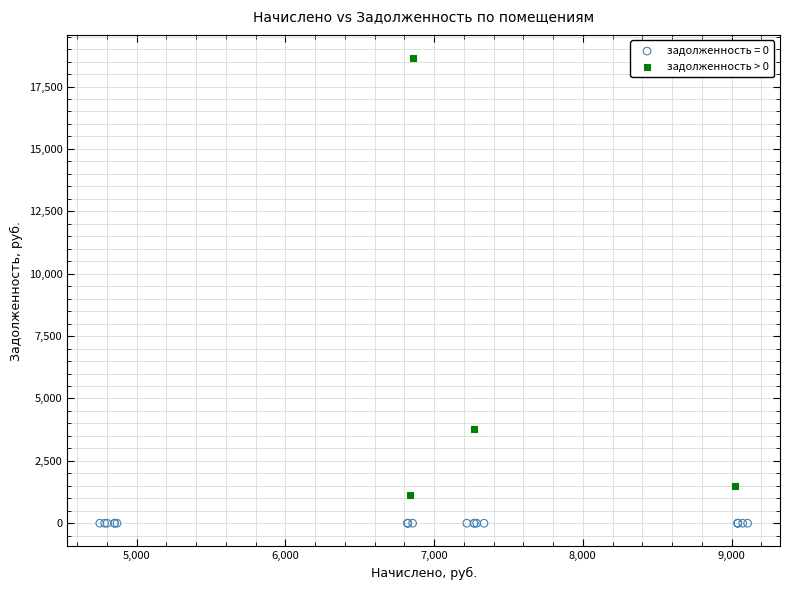

Which series contains the highest Y value?

задолженность > 0